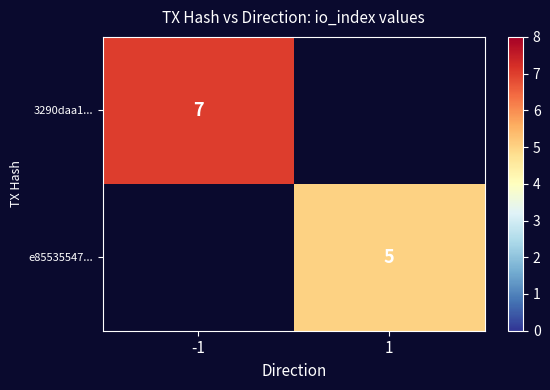

Is the value of 3290daa1... at -1 greater than the value of e85535547... at 1?

Yes